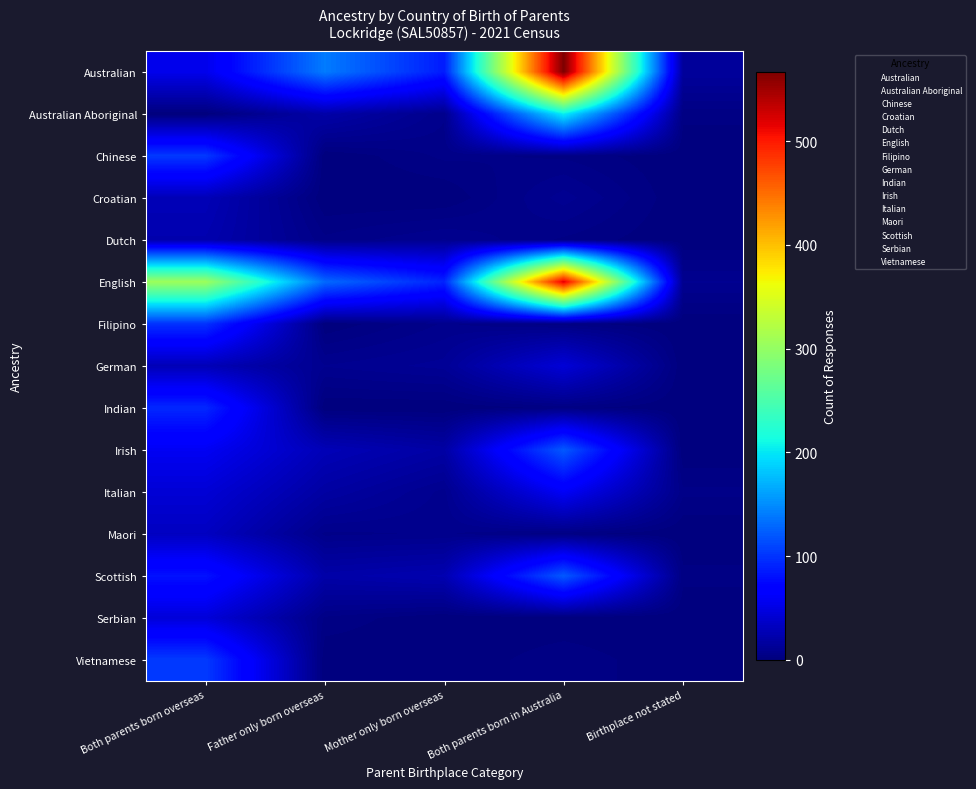

Which category has the lowest value across all series?

Both parents born overseas